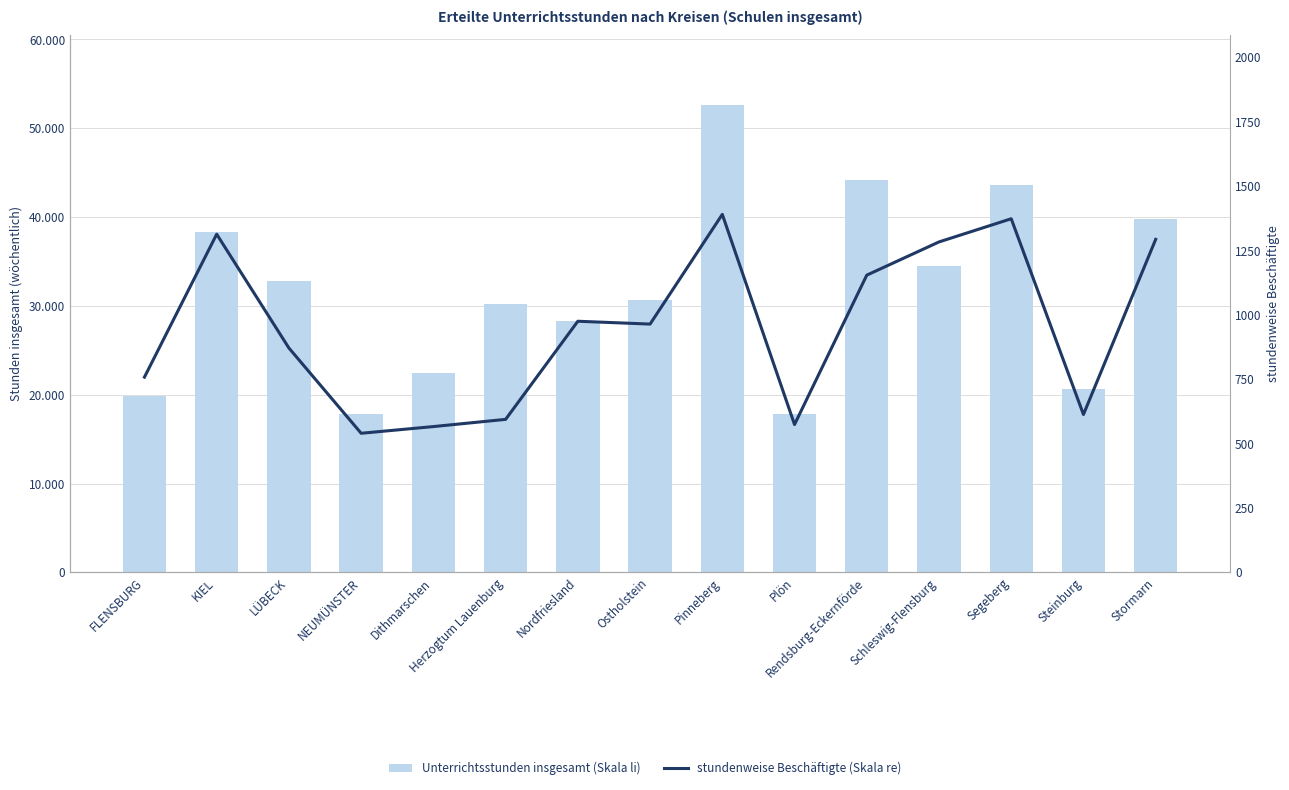

What is the minimum value shown in the chart?

540